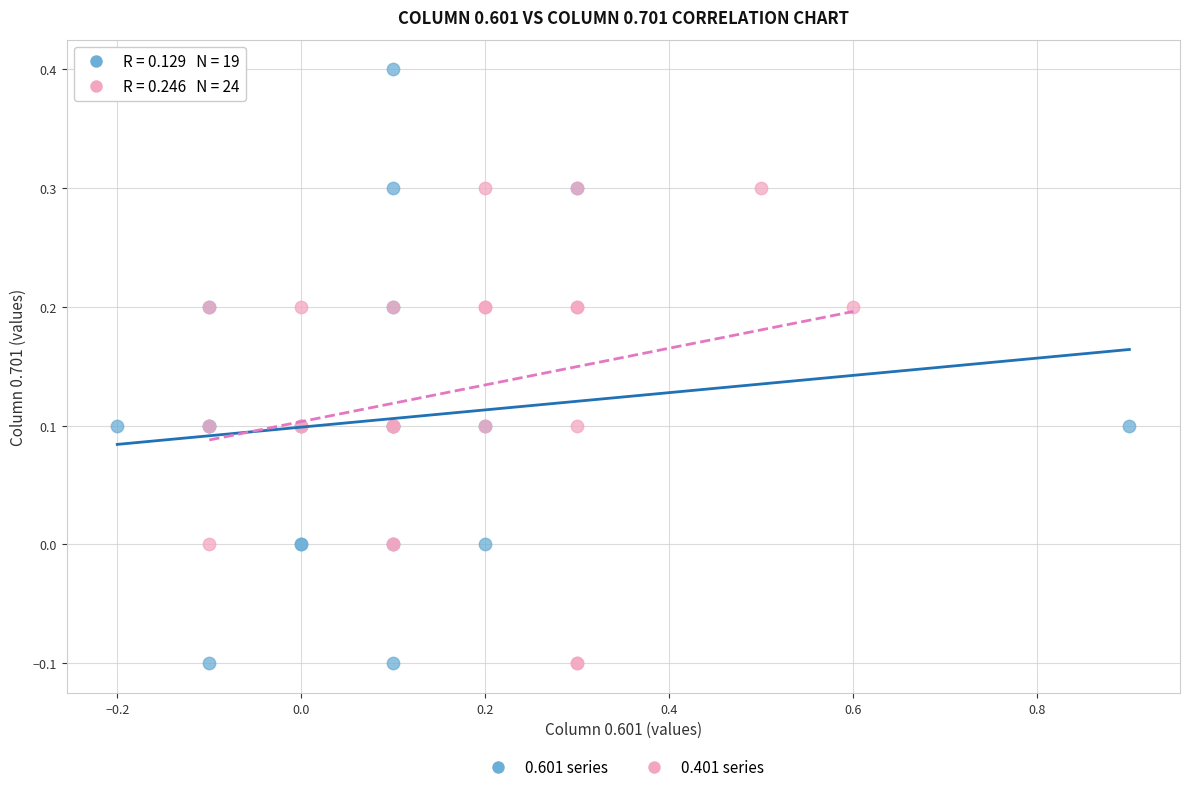

Which series has the largest Y range (max minus min)?

0.601 series